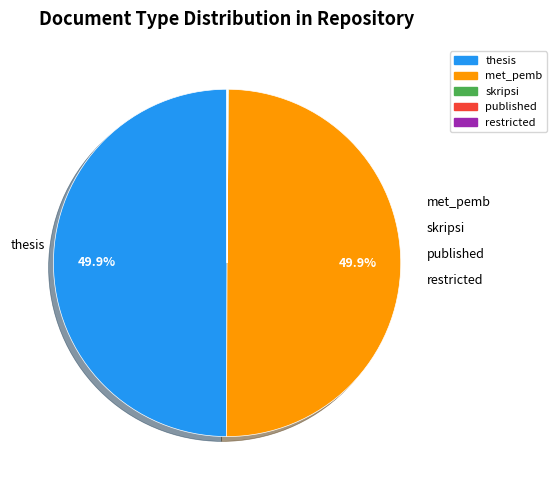

To the nearest percent, what is the average slice percentage?

20%